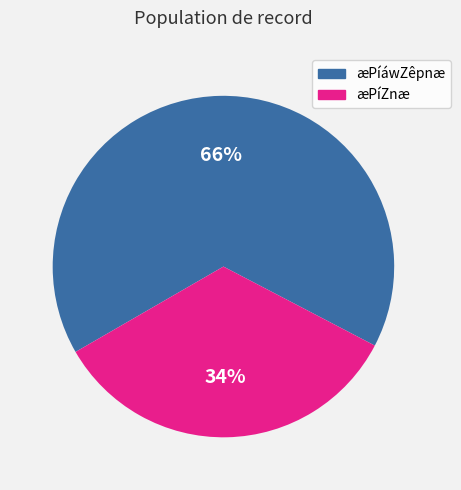

To the nearest percent, what is the difference between the largest and smallest slice percentages?

32%